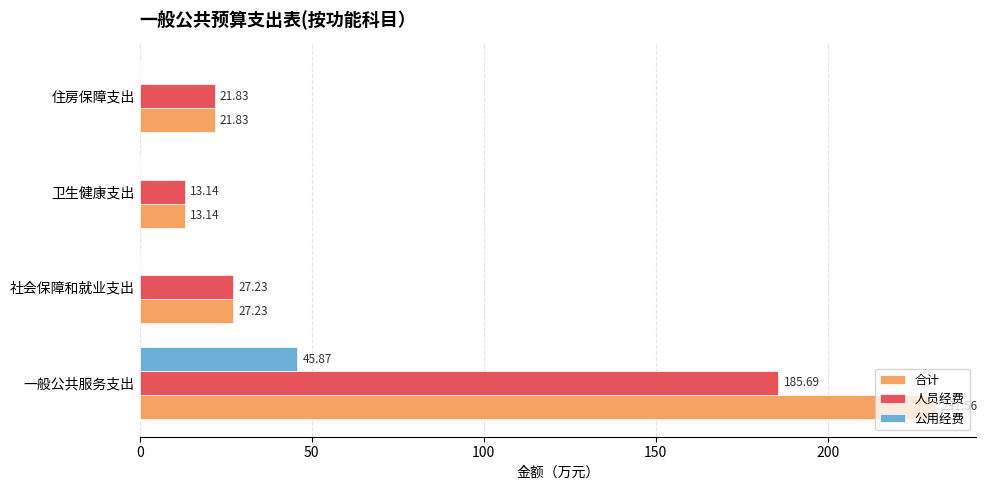

What is the sum of the 人员经费 values at 卫生健康支出 and 一般公共服务支出?

198.8